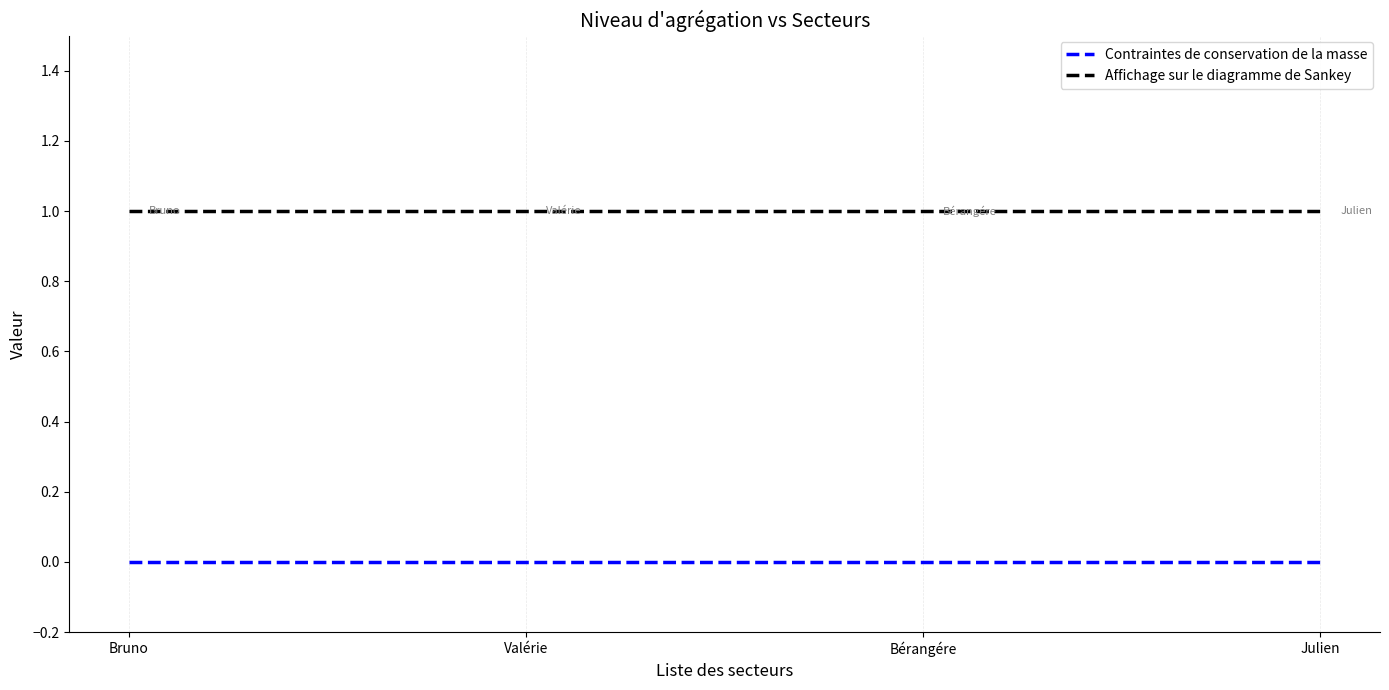

True or false: Contraintes de conservation de la masse and Affichage sur le diagramme de Sankey cross at least once.

False